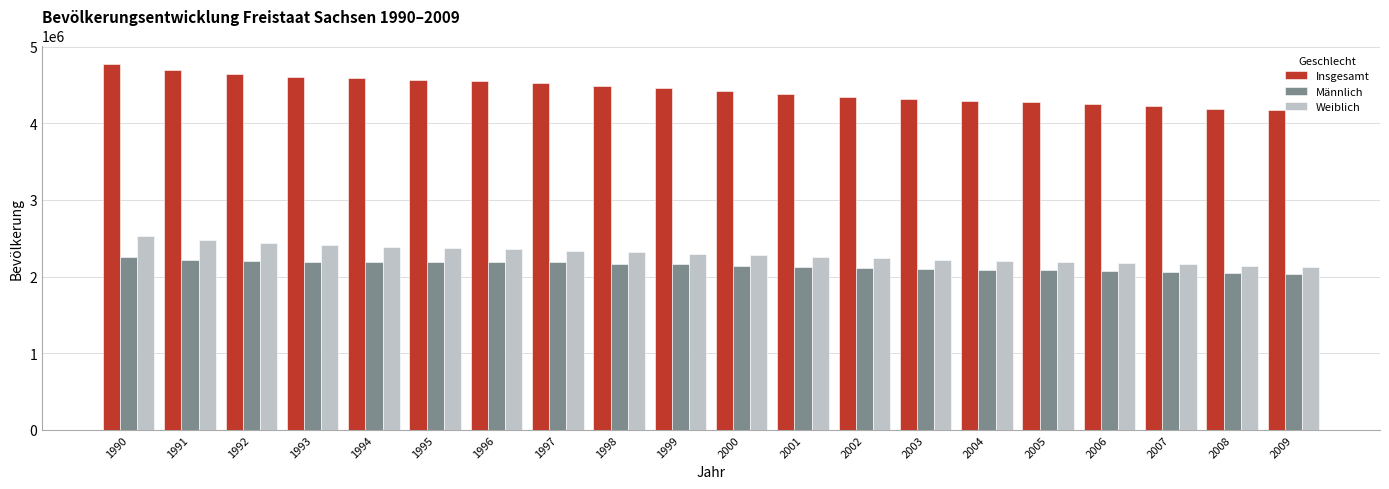

How many distinct data groups are displayed?

3